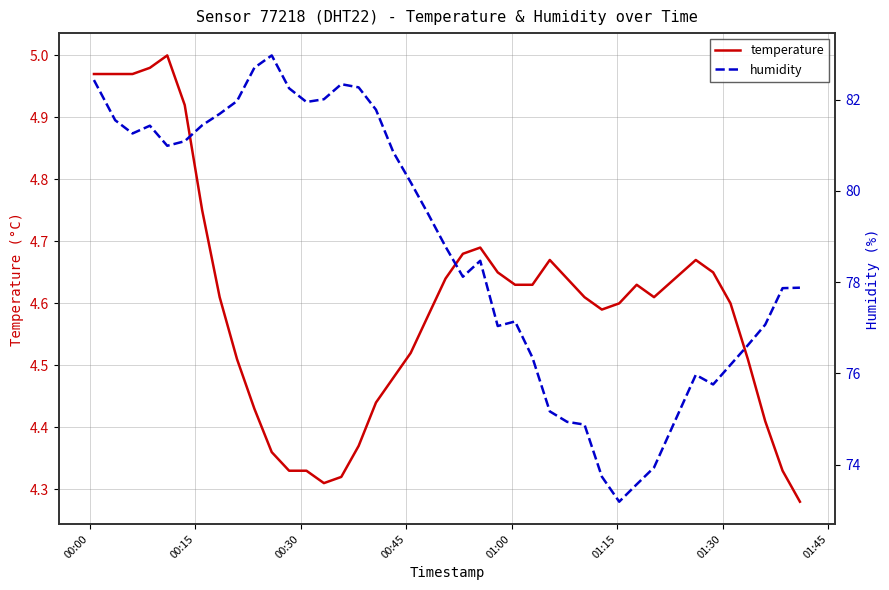

What is the maximum value for temperature?

5.0